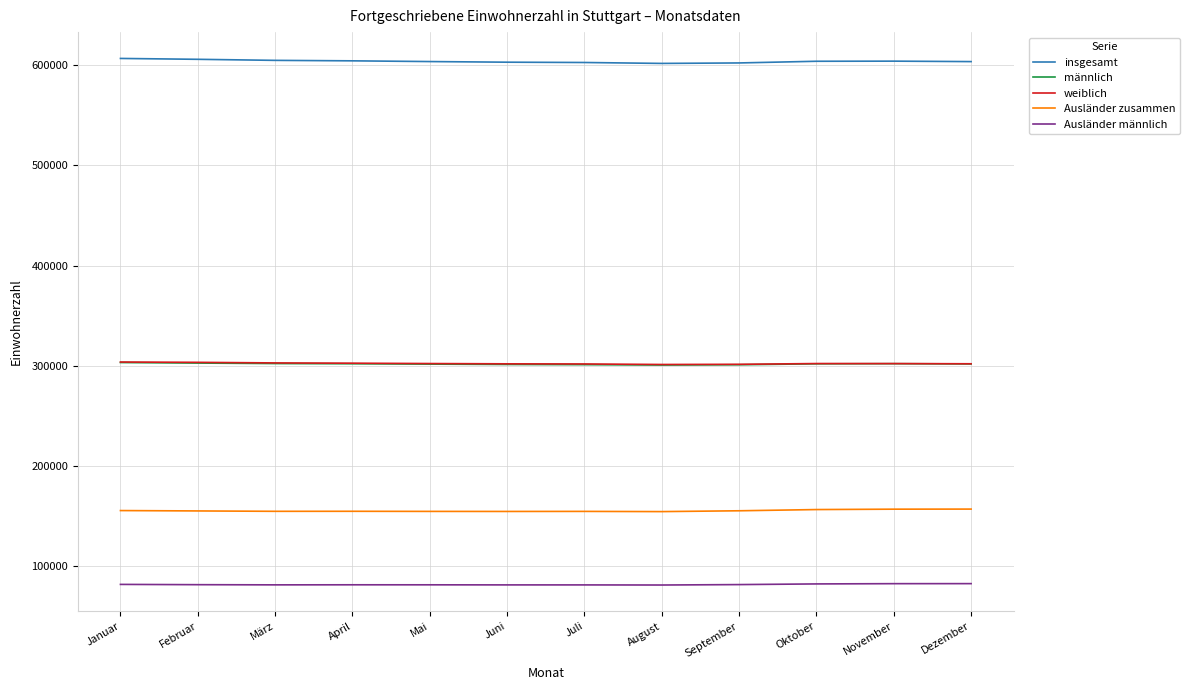

What is the minimum value for insgesamt?

601896